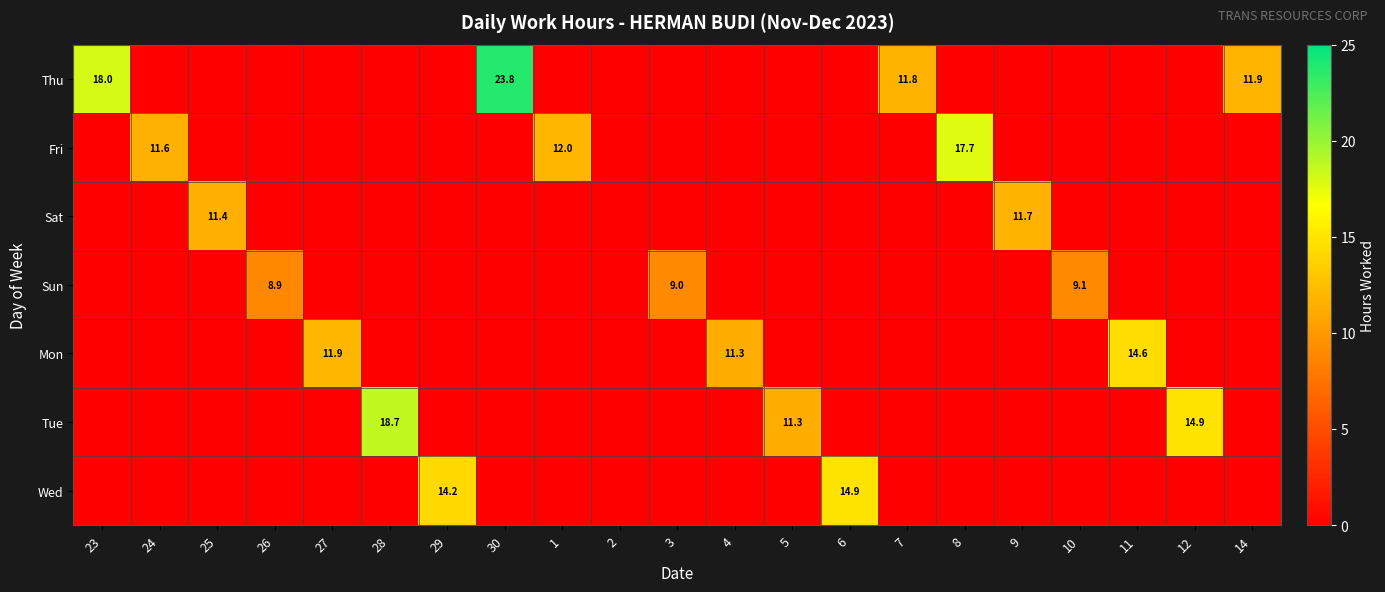

Rank the series at 9 from lowest to highest value.

Thu, Fri, Sun, Mon, Tue, Wed, Sat